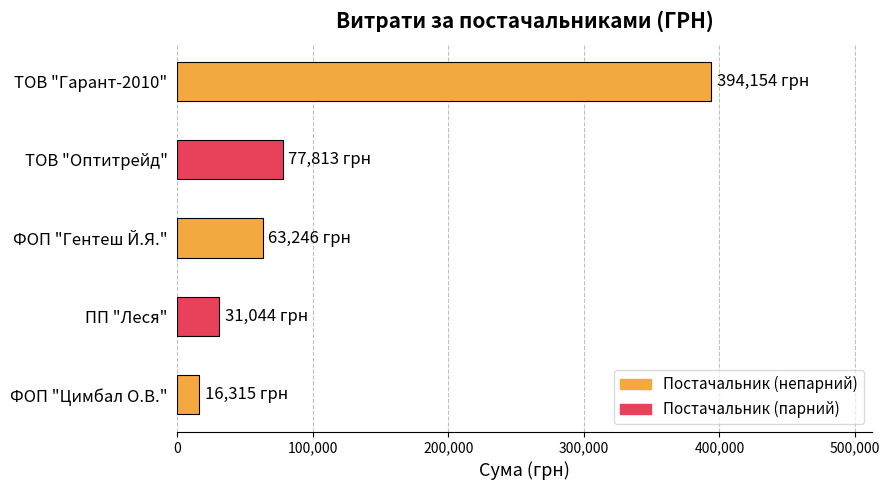

Is it true that the value at ТОВ "Оптитрейд" is 45906.2?

False